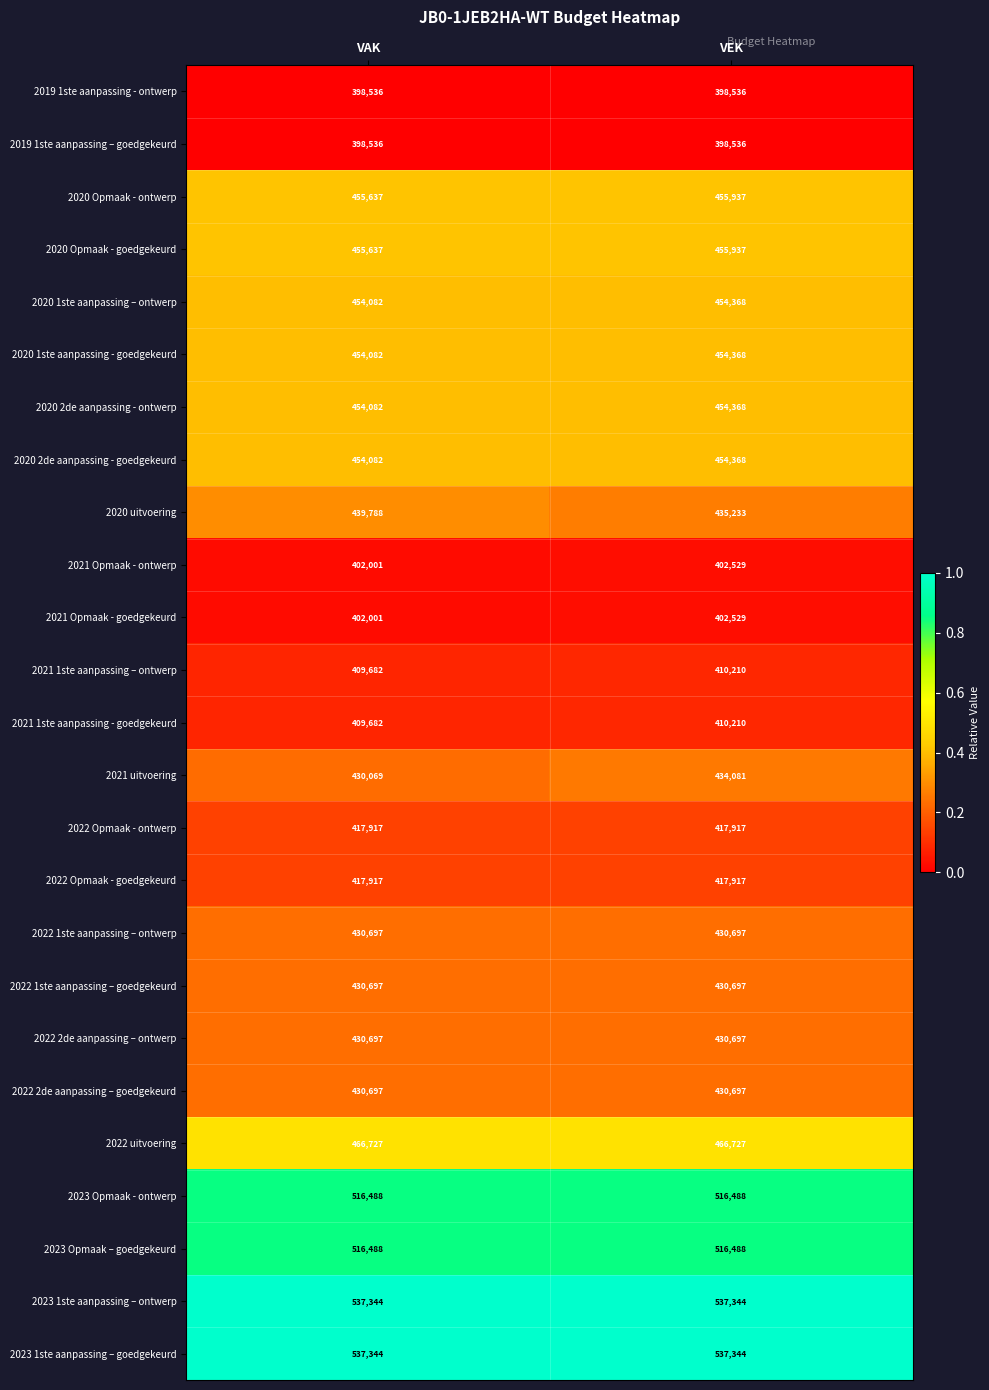

The value of 2020 1ste aanpassing - goedgekeurd at VEK is 454368. True or false?

True